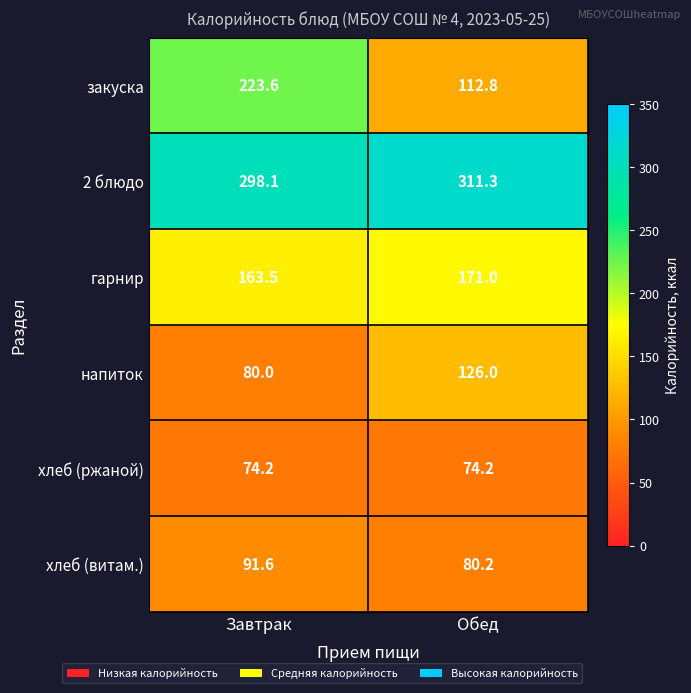

Read the хлеб (ржаной) value at Обед.

74.2